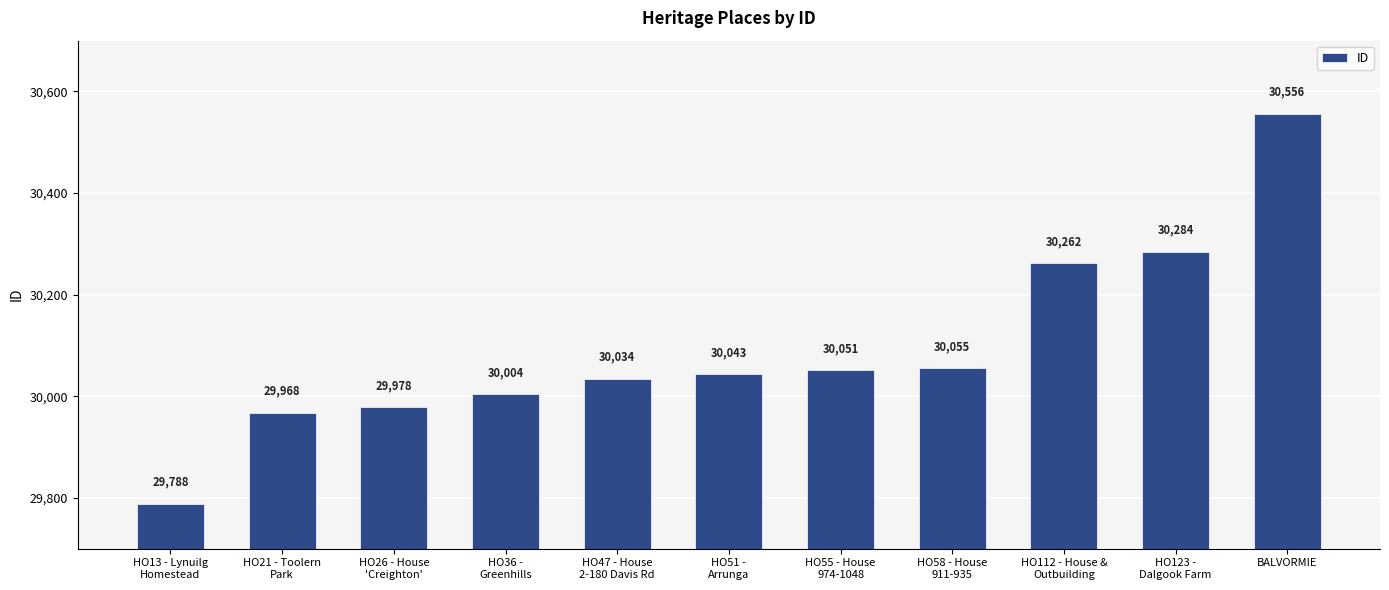

List the labels in order of value, smallest first.

HO13 - Lynuilg
Homestead, HO21 - Toolern
Park, HO26 - House
'Creighton', HO36 -
Greenhills, HO47 - House
2-180 Davis Rd, HO51 -
Arrunga, HO55 - House
974-1048, HO58 - House
911-935, HO112 - House &
Outbuilding, HO123 -
Dalgook Farm, BALVORMIE